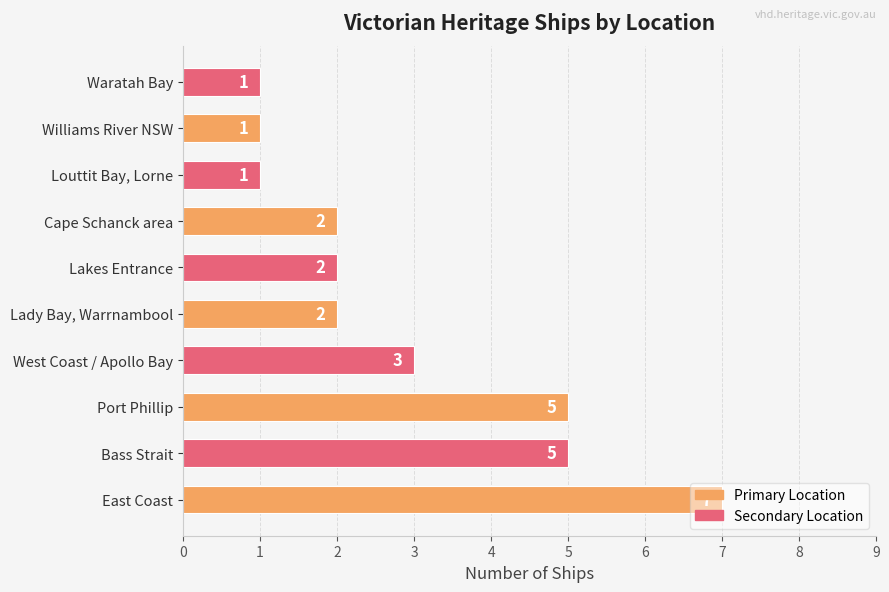

Are the bars grouped side by side (vs. stacked)?

No